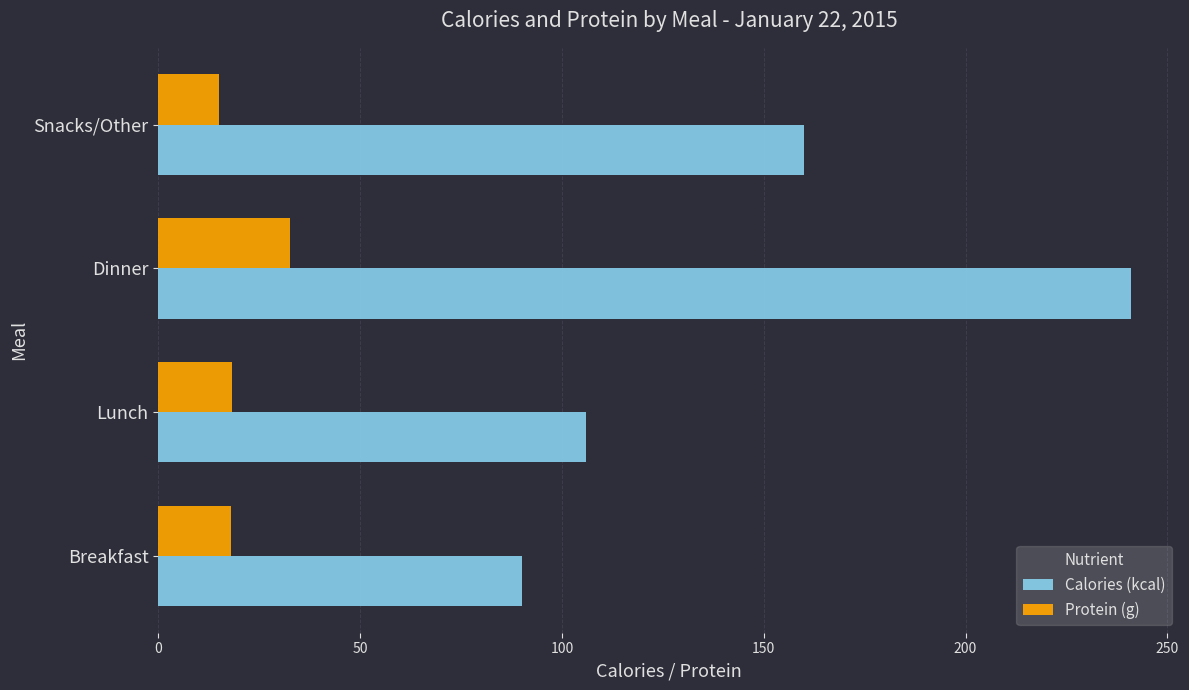

At how many categories does at least one series exceed 64?

4